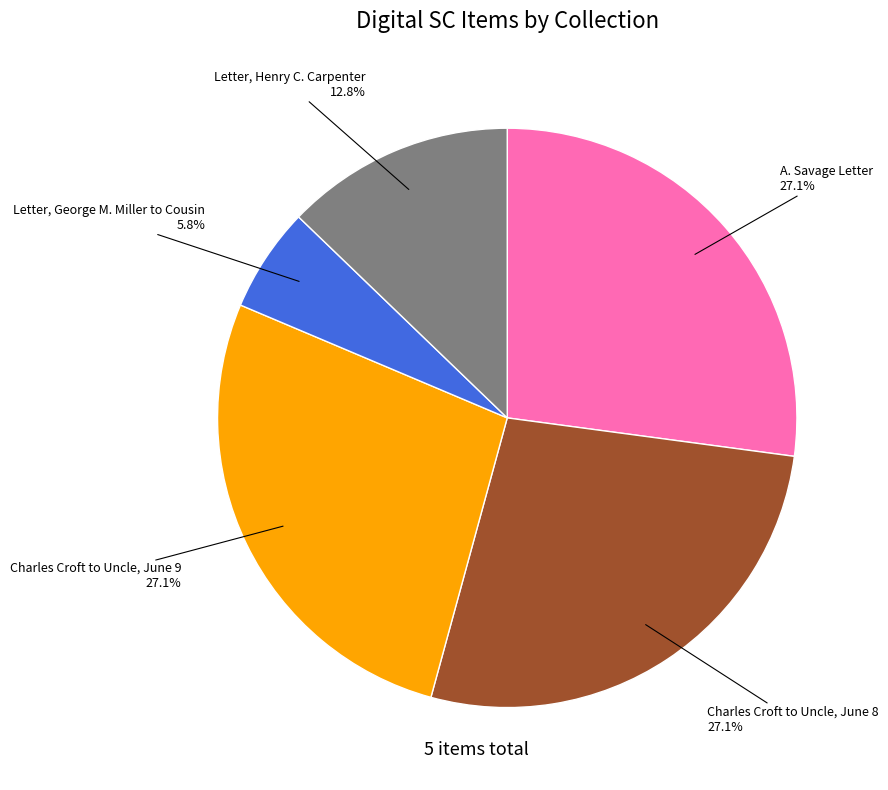

Count the number of slices in the pie.

5